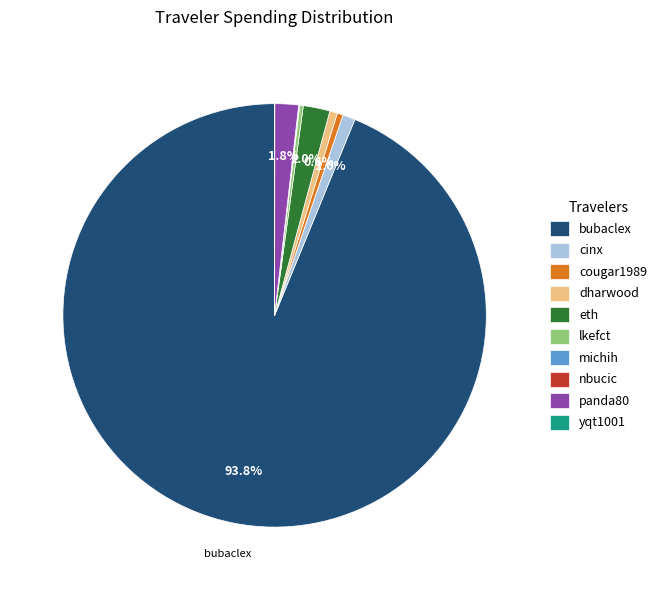

Combined, what portion of the pie is bubaclex and eth?

95.8%